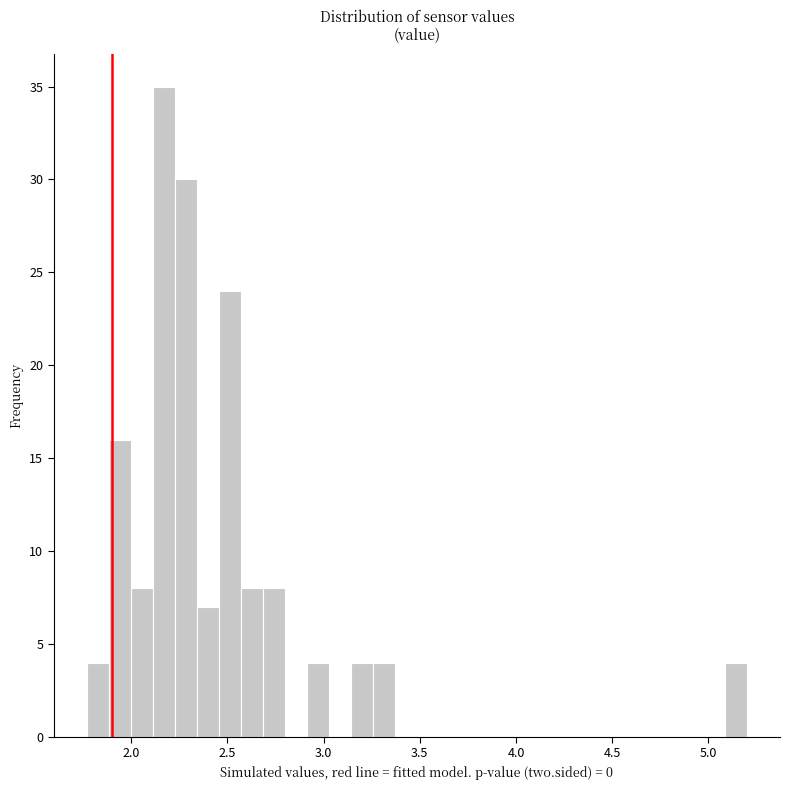

Read against the x-axis, roughly where is the centre of the tallest bar?

2.15